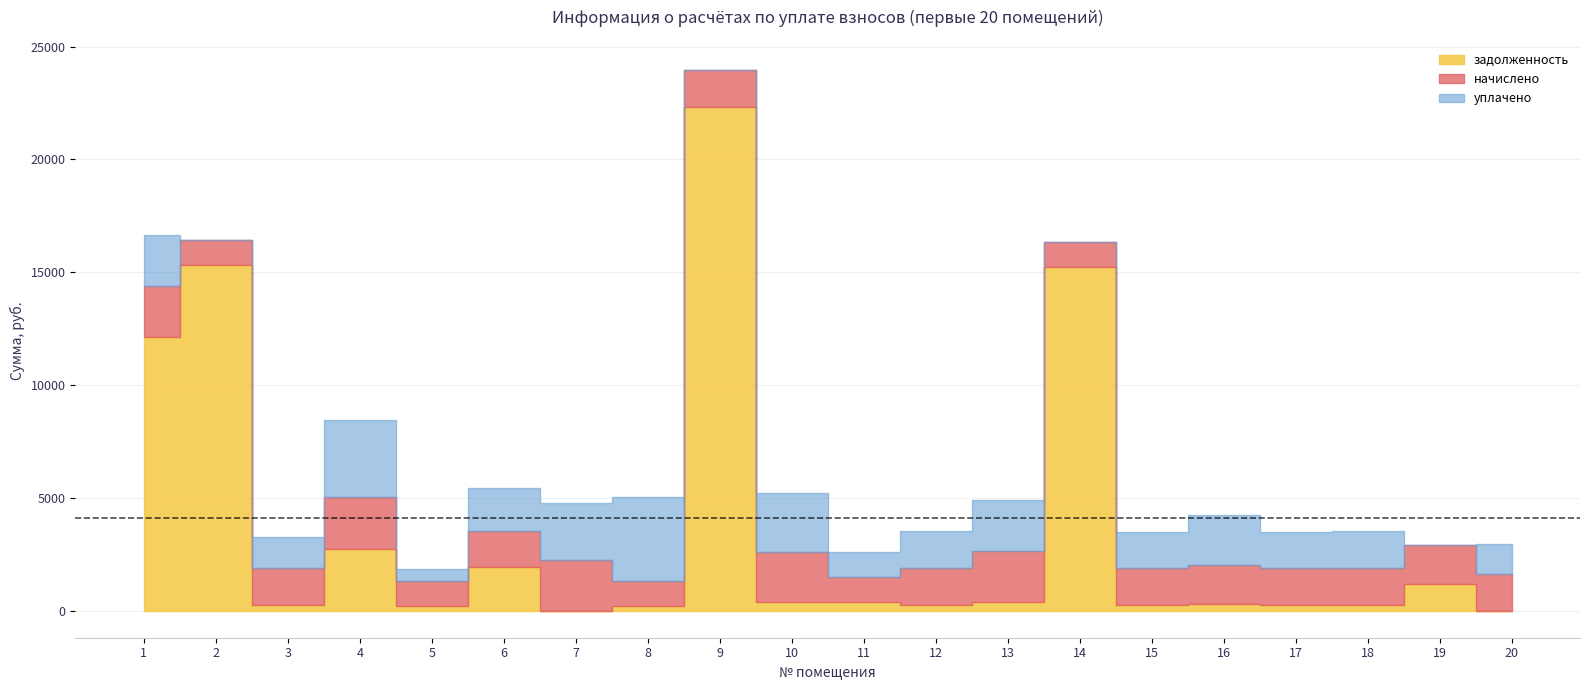

At which category does задолженность reach its first local valley?

3